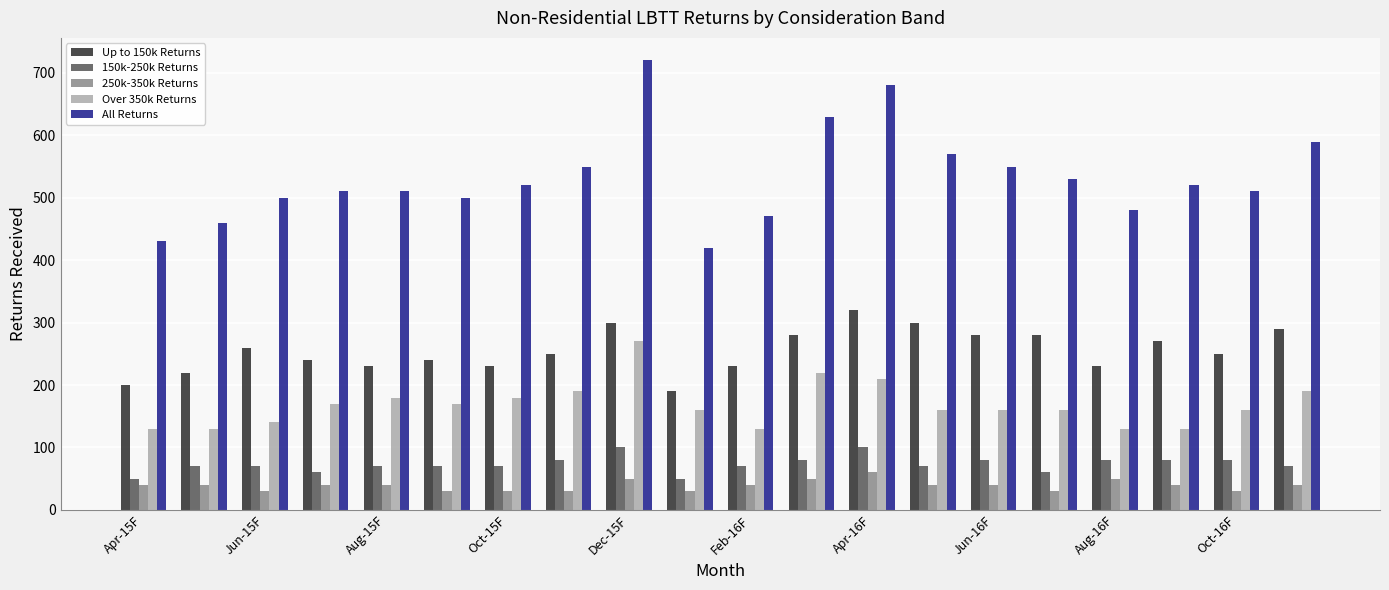

What is the minimum value for 150k-250k Returns?

50